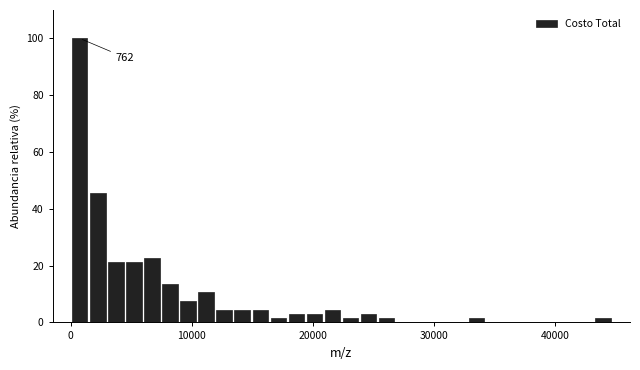

Around what value on the x-axis is the tallest bar? Give the approximate position of its centre, as read against the axis.

1000